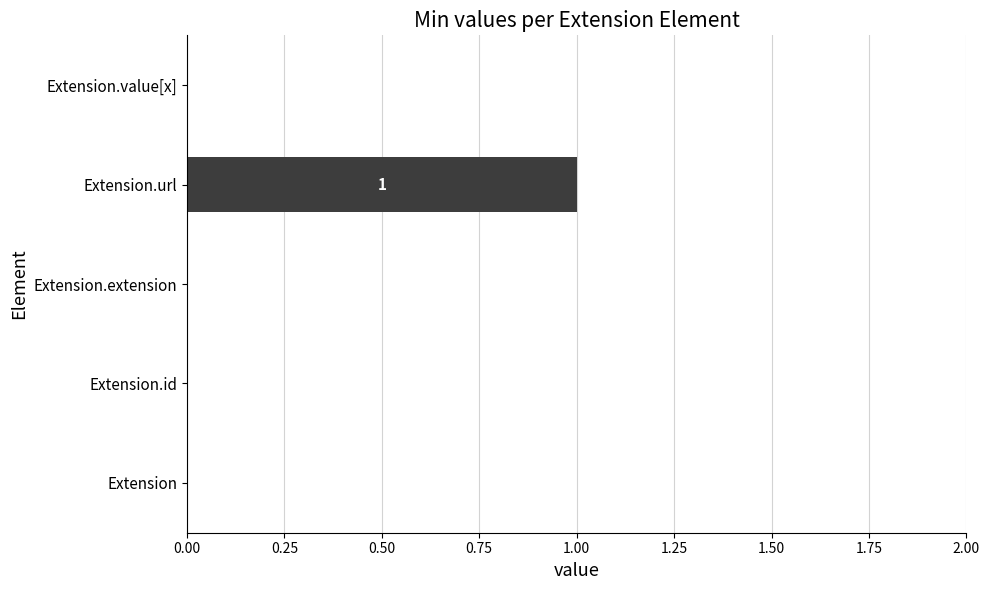

What is the maximum value shown in the chart?

1